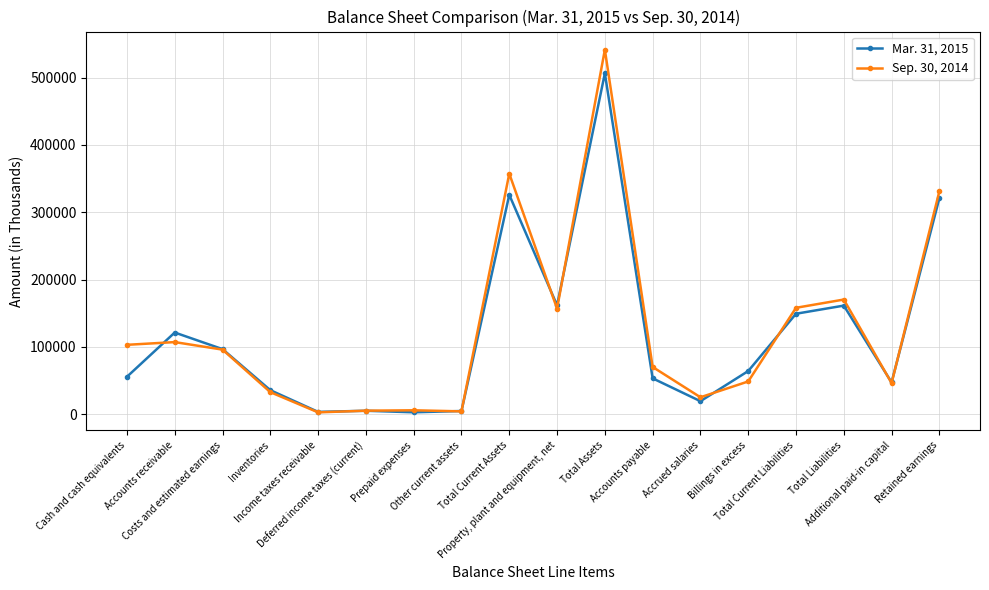

Rank the series by their maximum value, from lowest to highest.

Mar. 31, 2015, Sep. 30, 2014